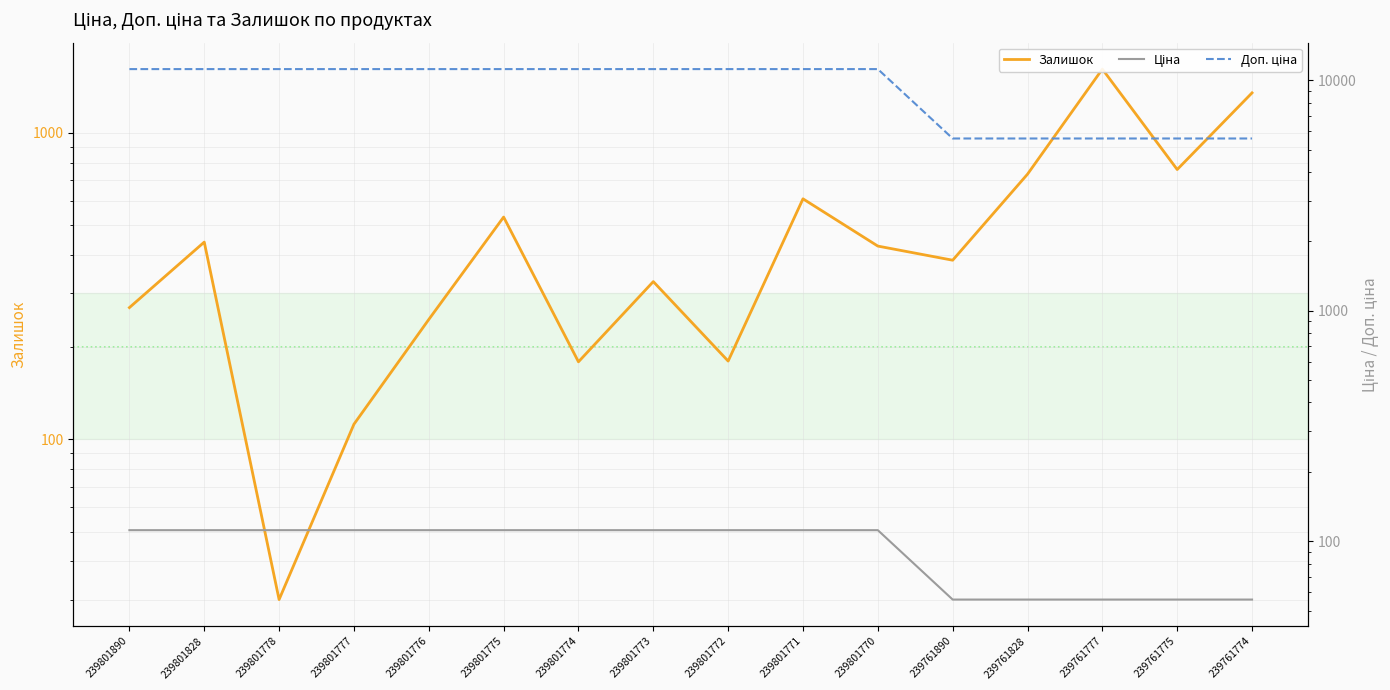

List the series in order of their peak value, highest first.

Доп. ціна, Залишок, Ціна